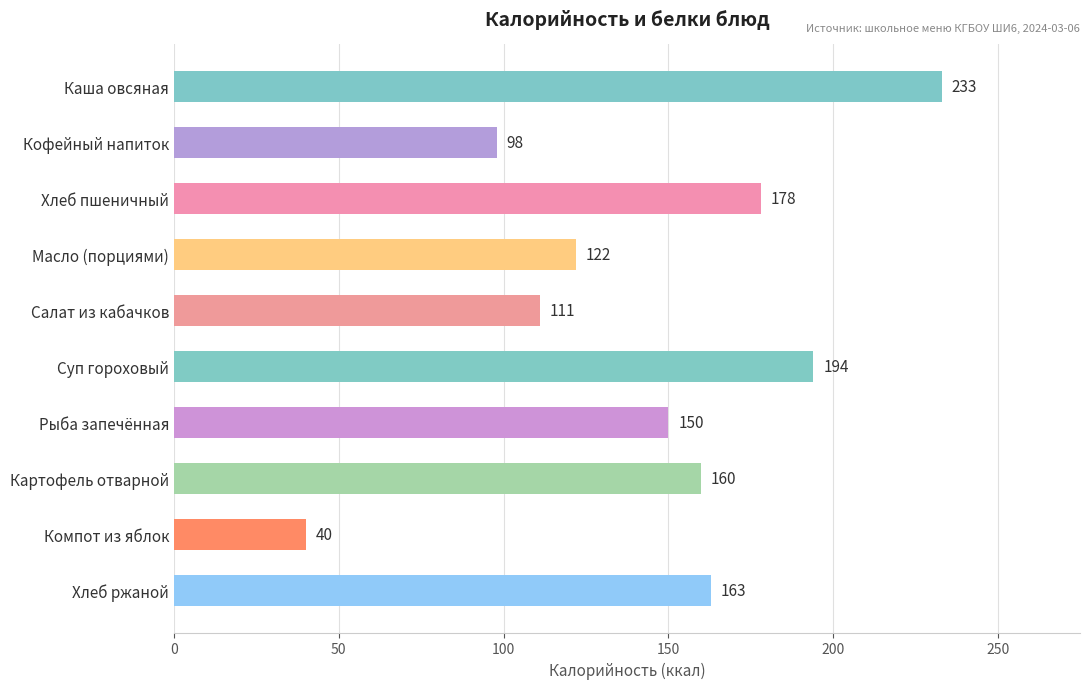

How many data points does each series have?

10